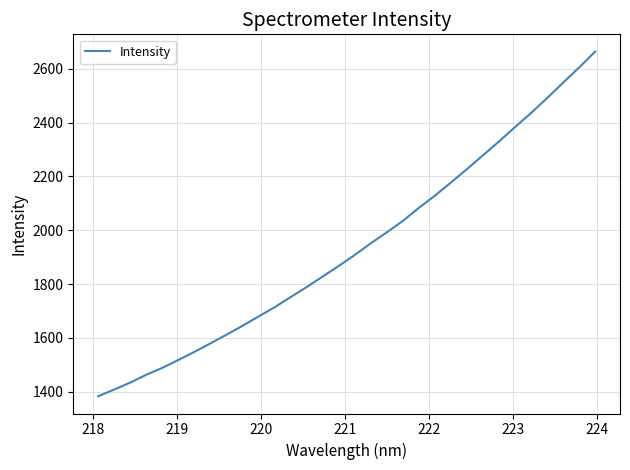

What is the difference between the maximum and minimum values?

1282.1